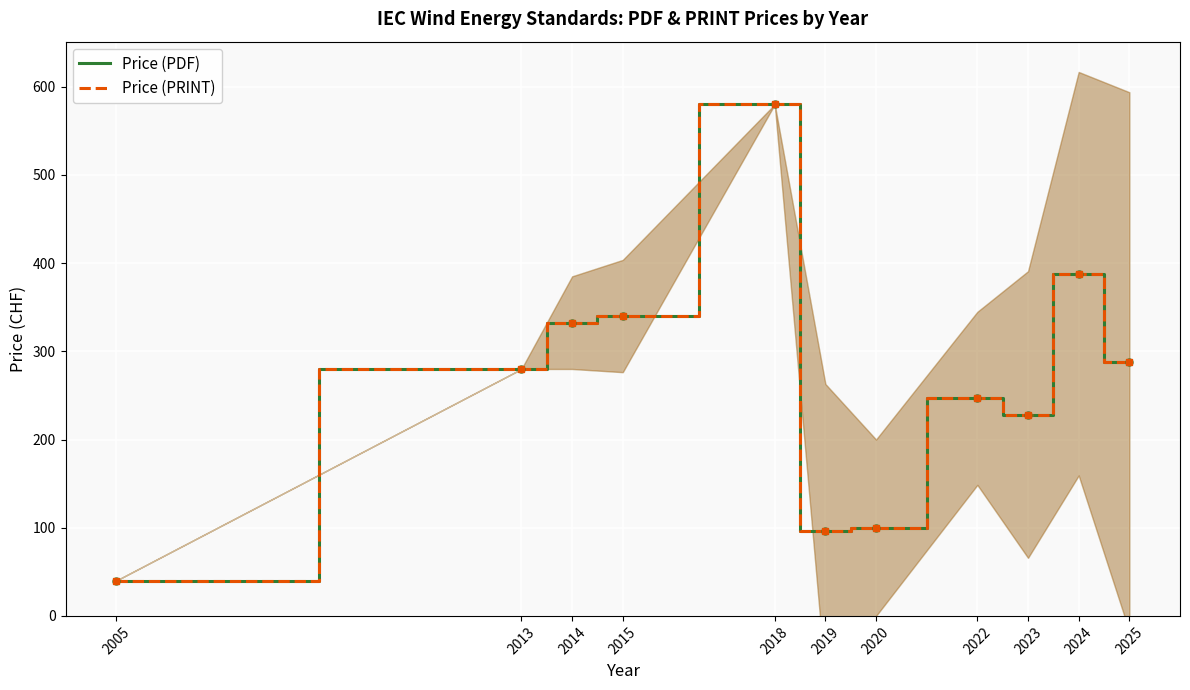

How many distinct data groups are displayed?

2